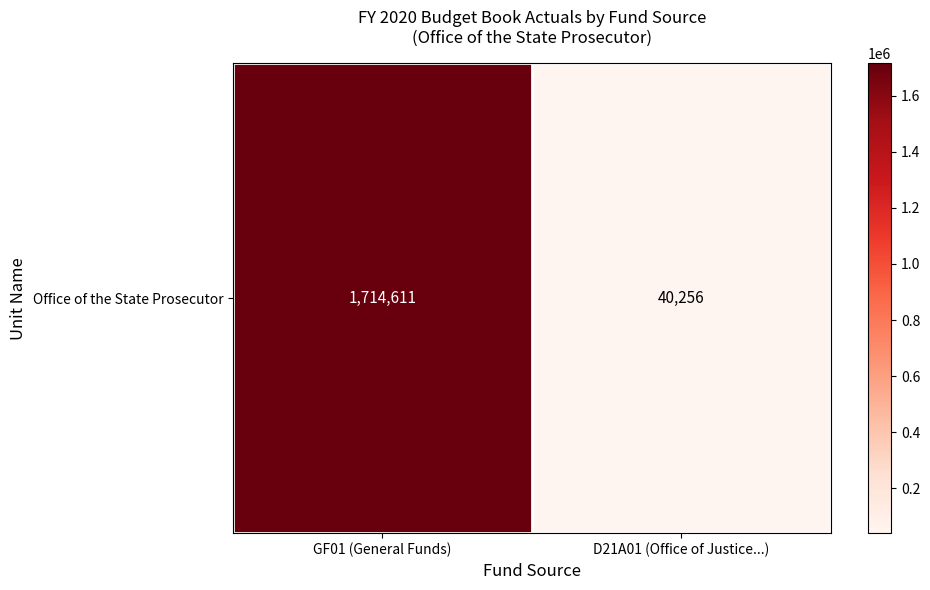

What is the difference between the maximum and minimum values?

1674355